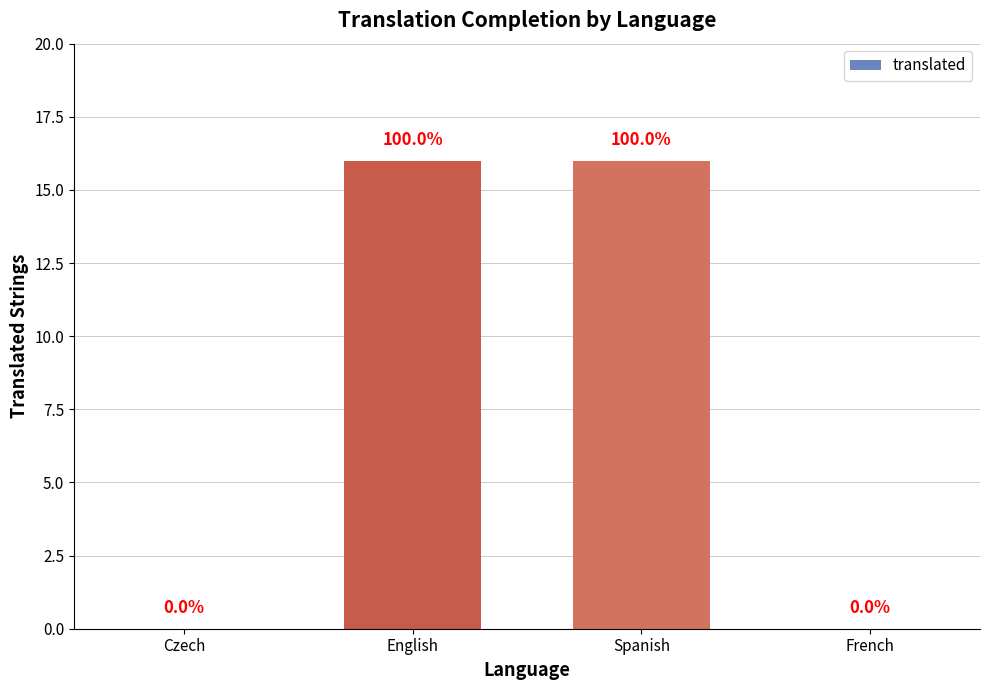

Count the values in the range 0 to 16.

4